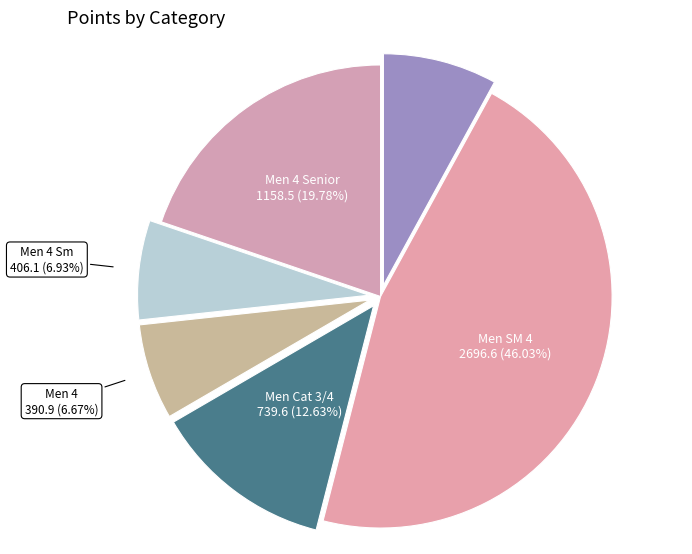

What is the largest slice in the pie chart?

Men SM 4